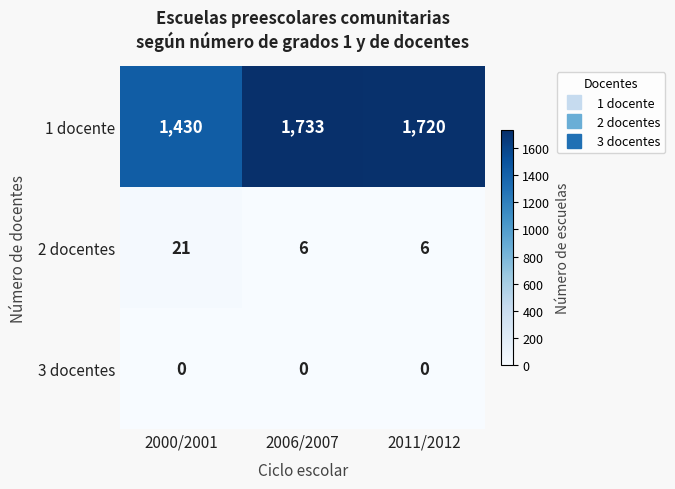

Which series has the widest spread of values?

1 docente